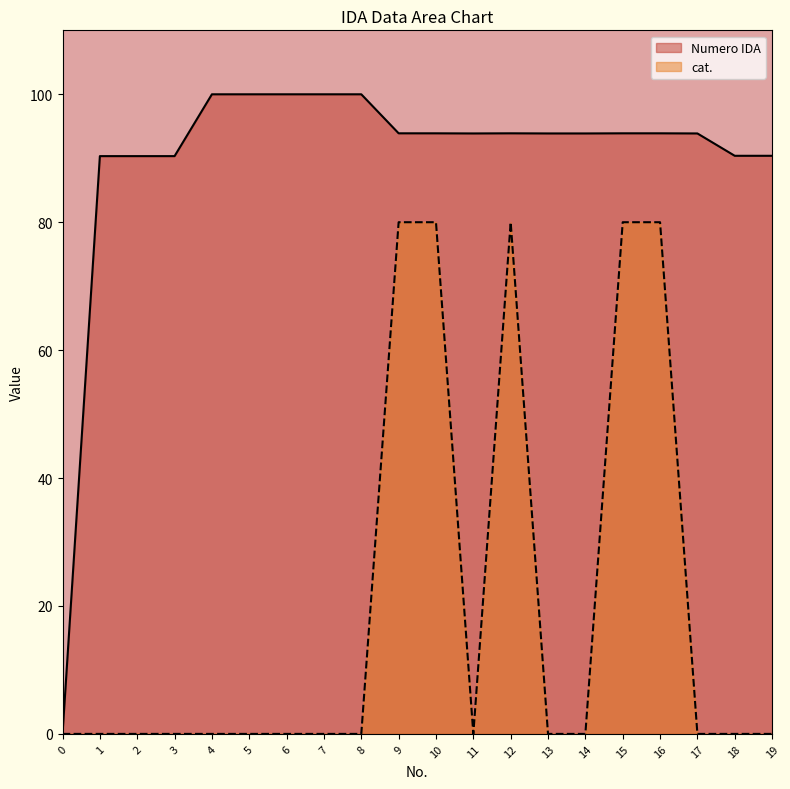

Count the number of categories in the chart.

20